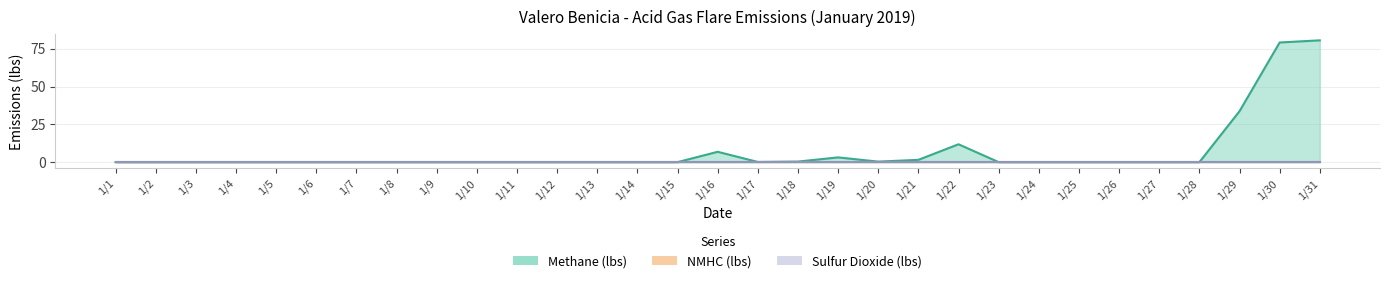

Is it true that NMHC (lbs) equals 0.0 at 1/17?

True